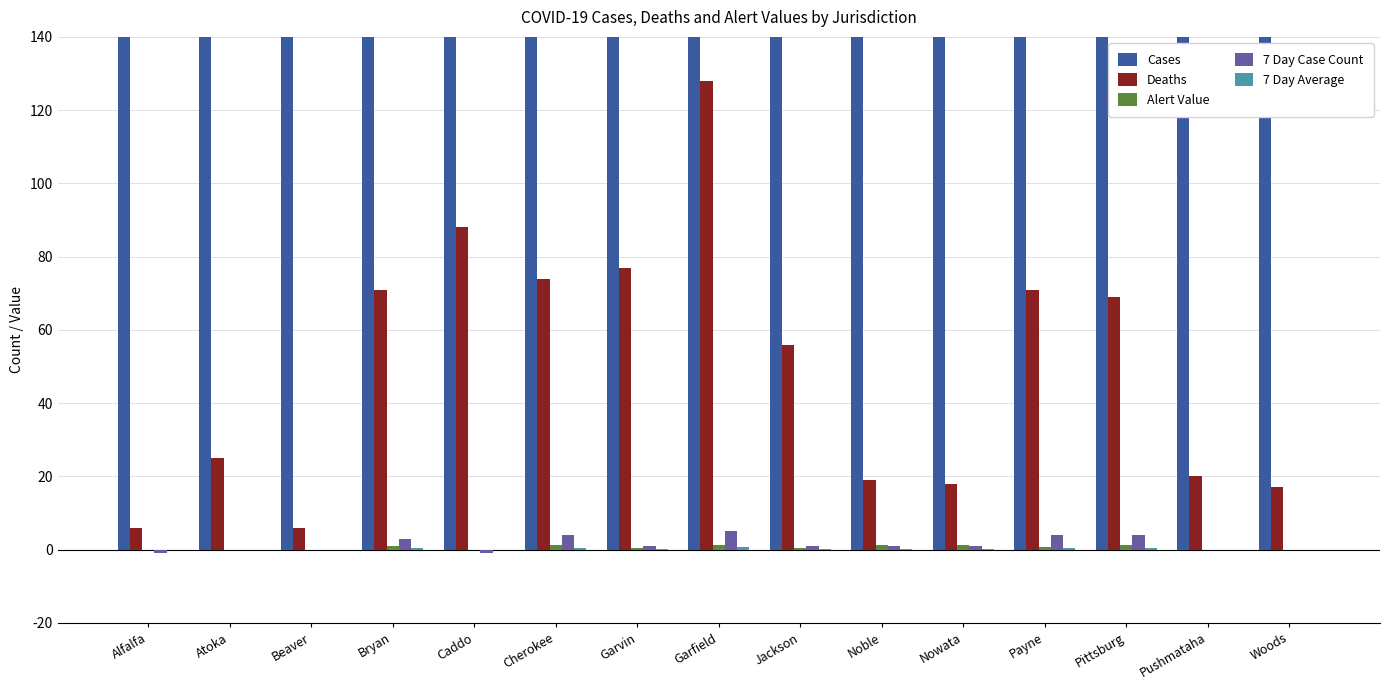

Read the Deaths value at Nowata.

18.0